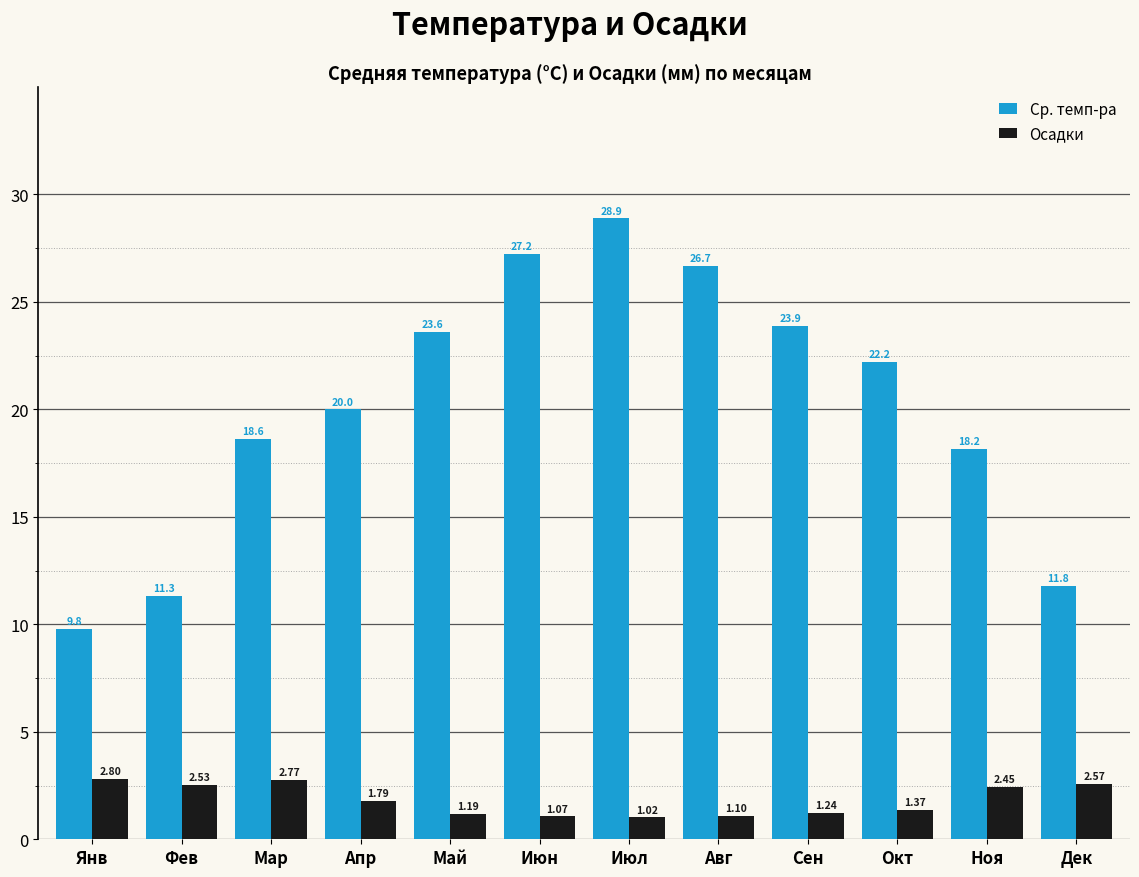

What is the minimum value for Ср. темп-ра?

9.8